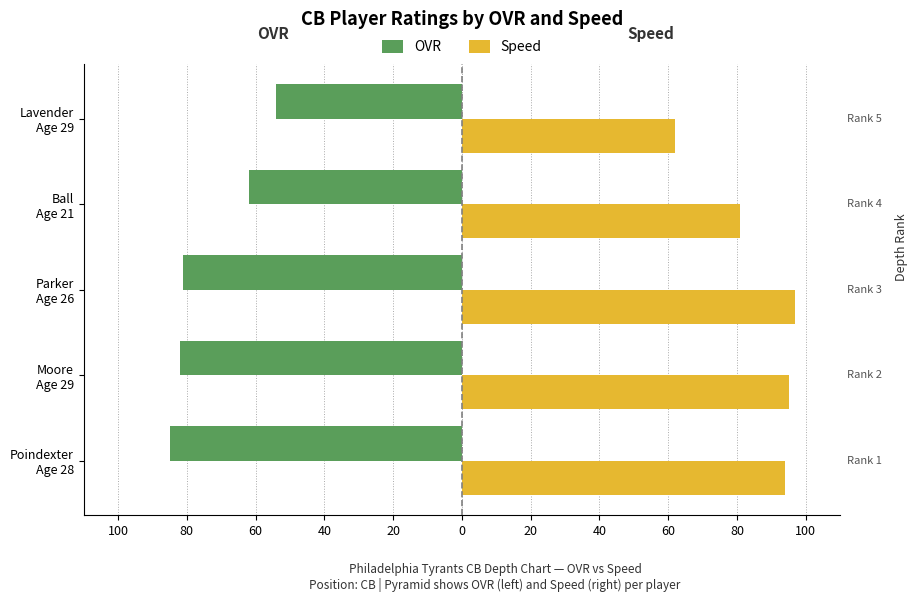

What are all the series names shown in the legend?

OVR, Speed